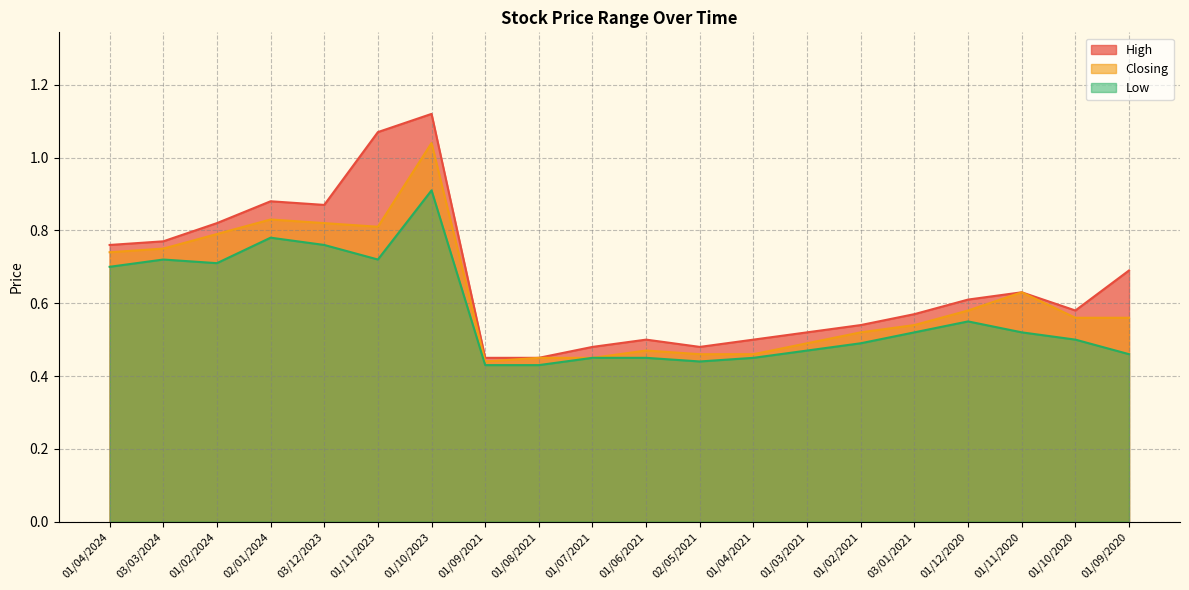

What is the difference between the second highest and second lowest values in the Low series?

0.4